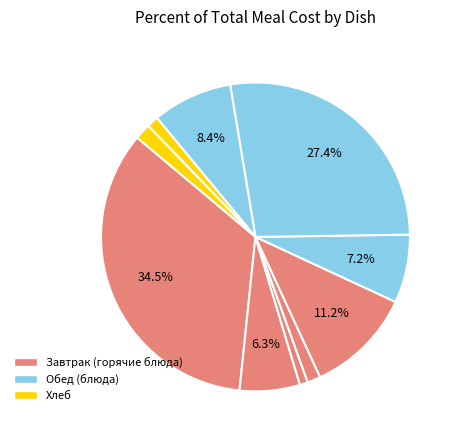

Does any single category account for the majority?

No